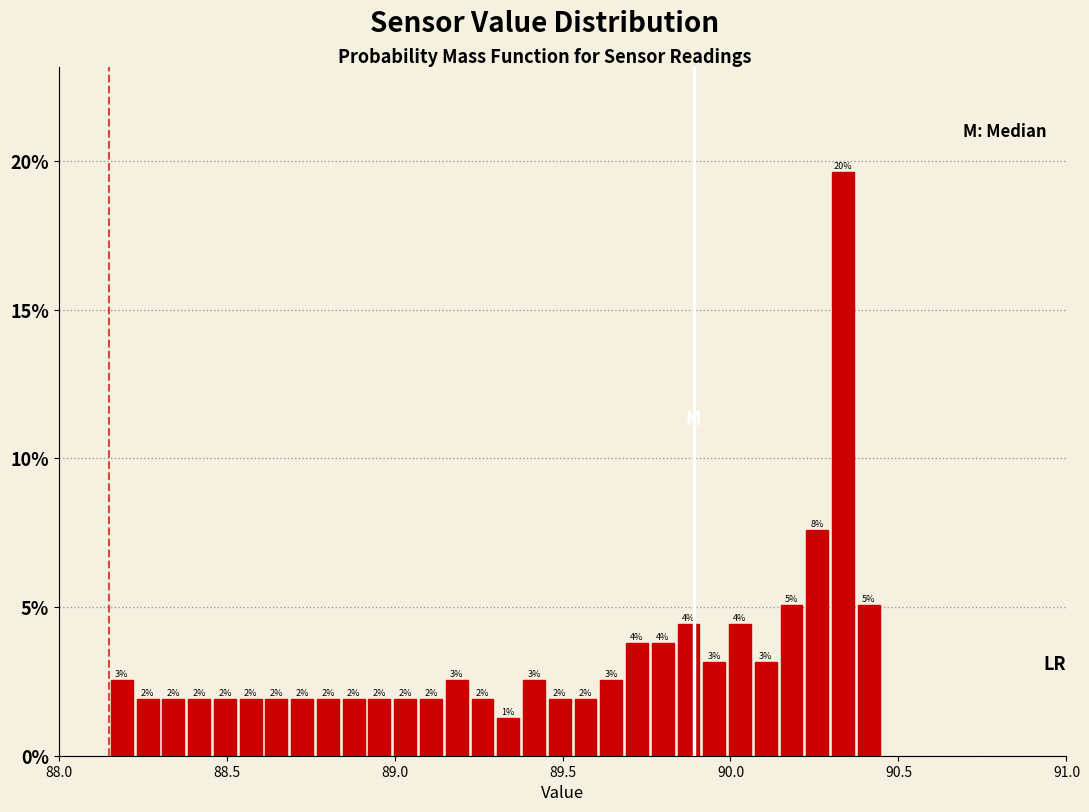

Around what value on the x-axis is the tallest bar? Give the approximate position of its centre, as read against the axis.

90.35